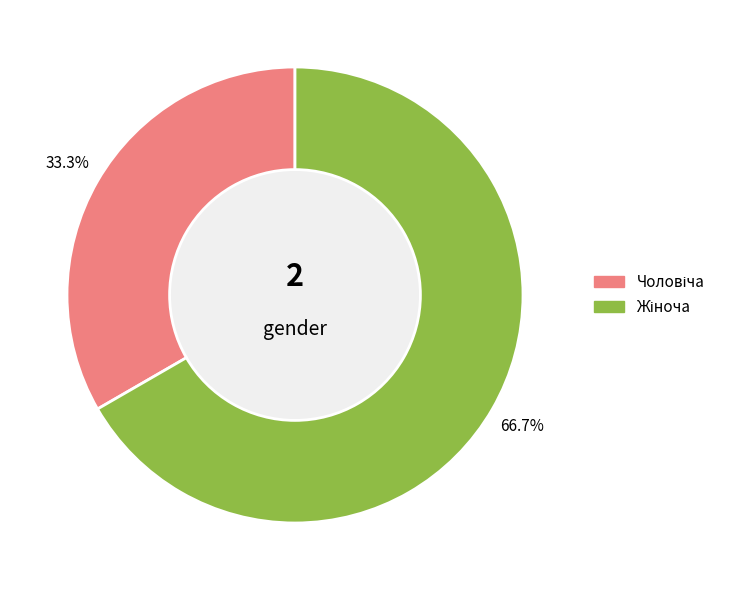

Does any single category account for the majority?

Yes